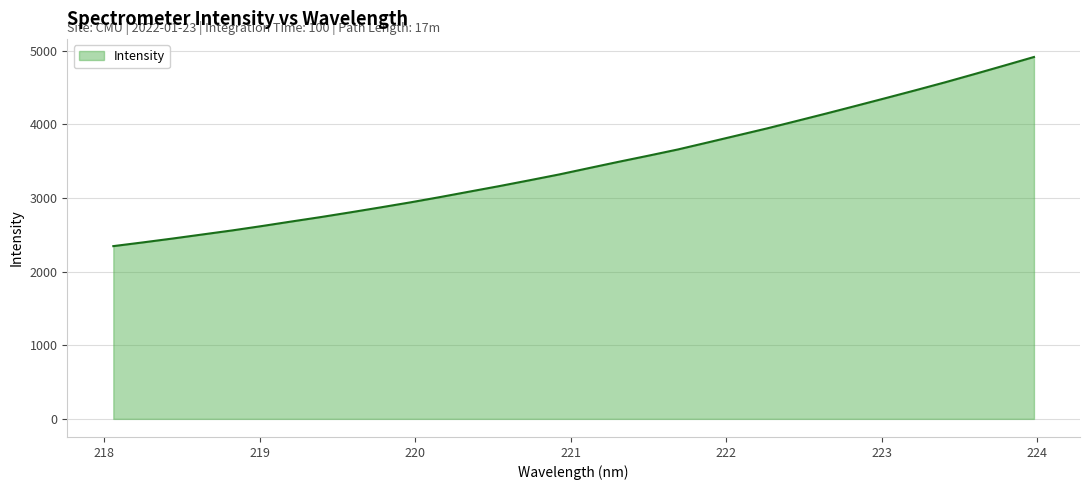

What is the smallest value displayed?

2347.3